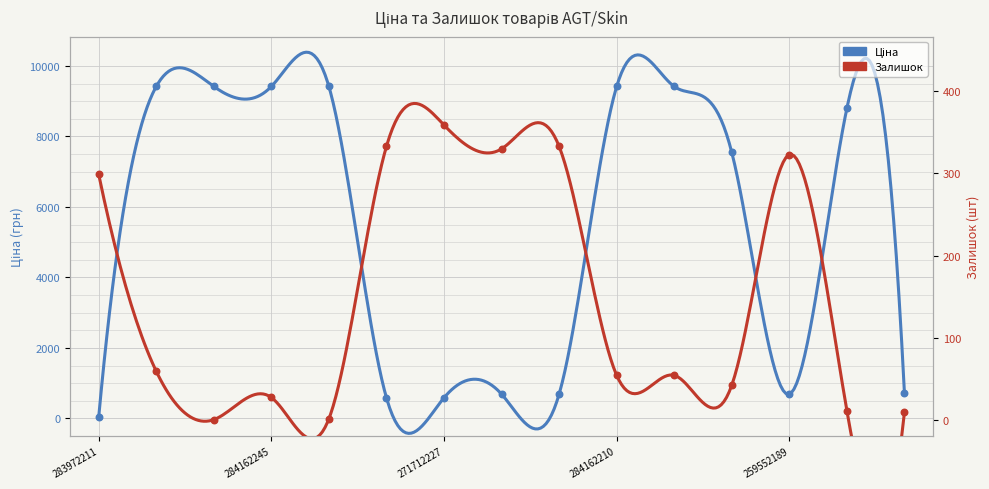

Which series reaches the maximum Y coordinate?

Ціна